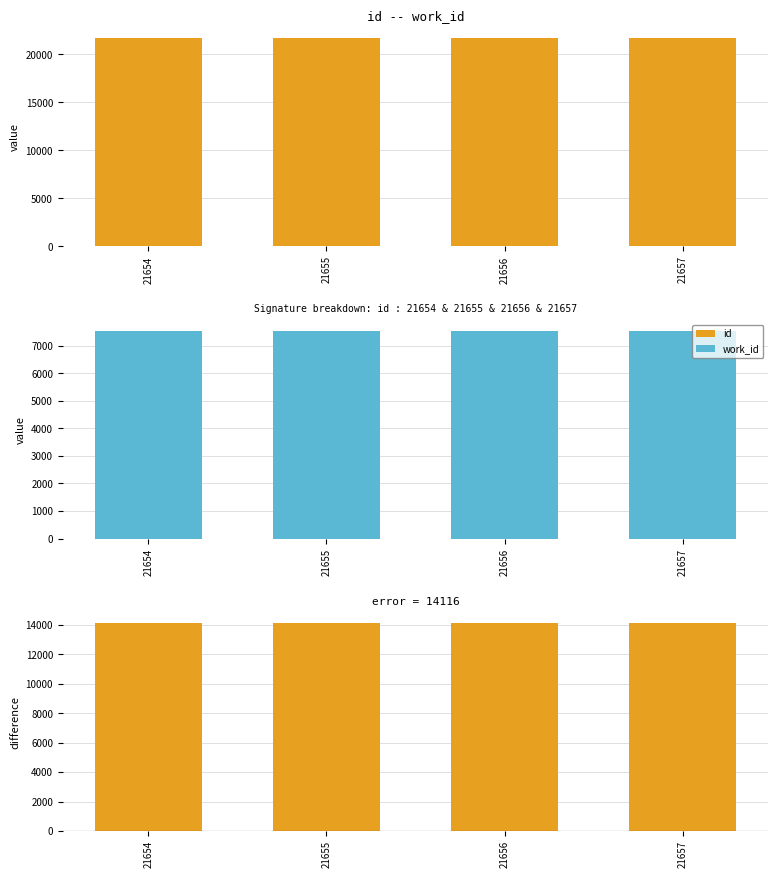

At which label does work_id reach its peak?

21654